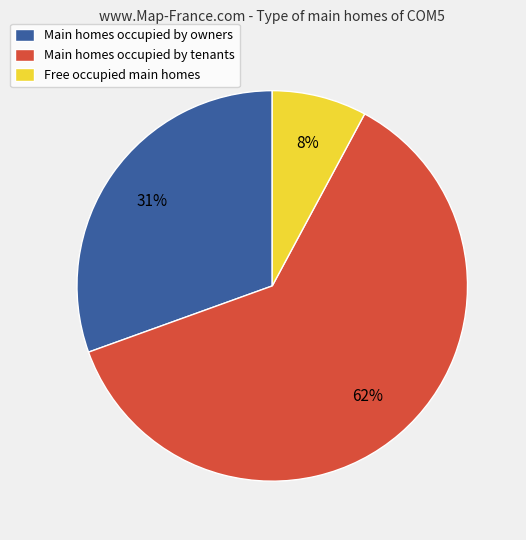

Approximately how many times larger is the value at Main homes occupied by owners compared to Free occupied main homes?

3.9